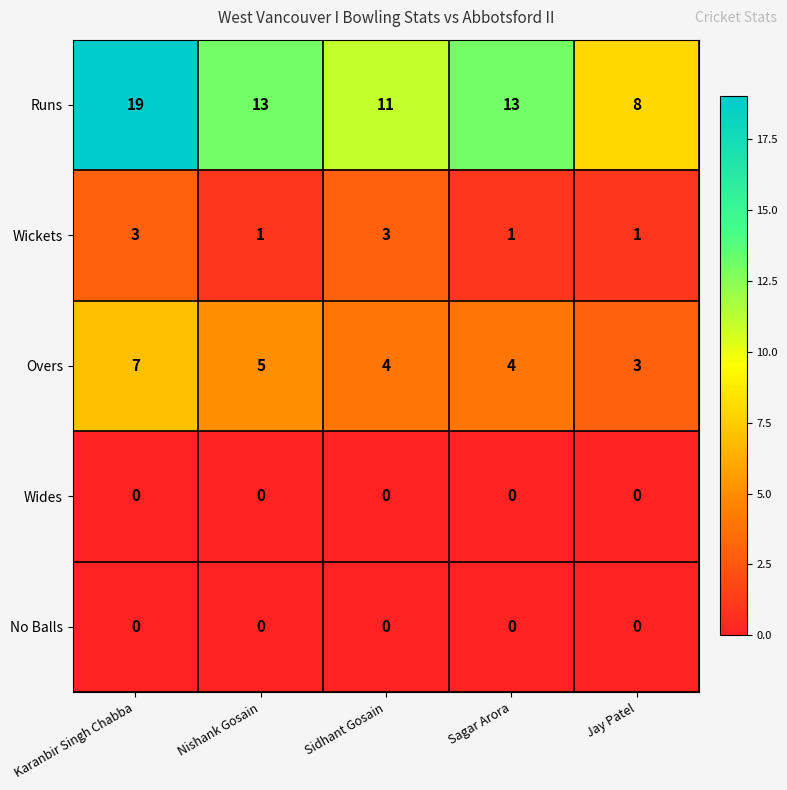

Which series changed the most between Sagar Arora and Jay Patel?

Runs